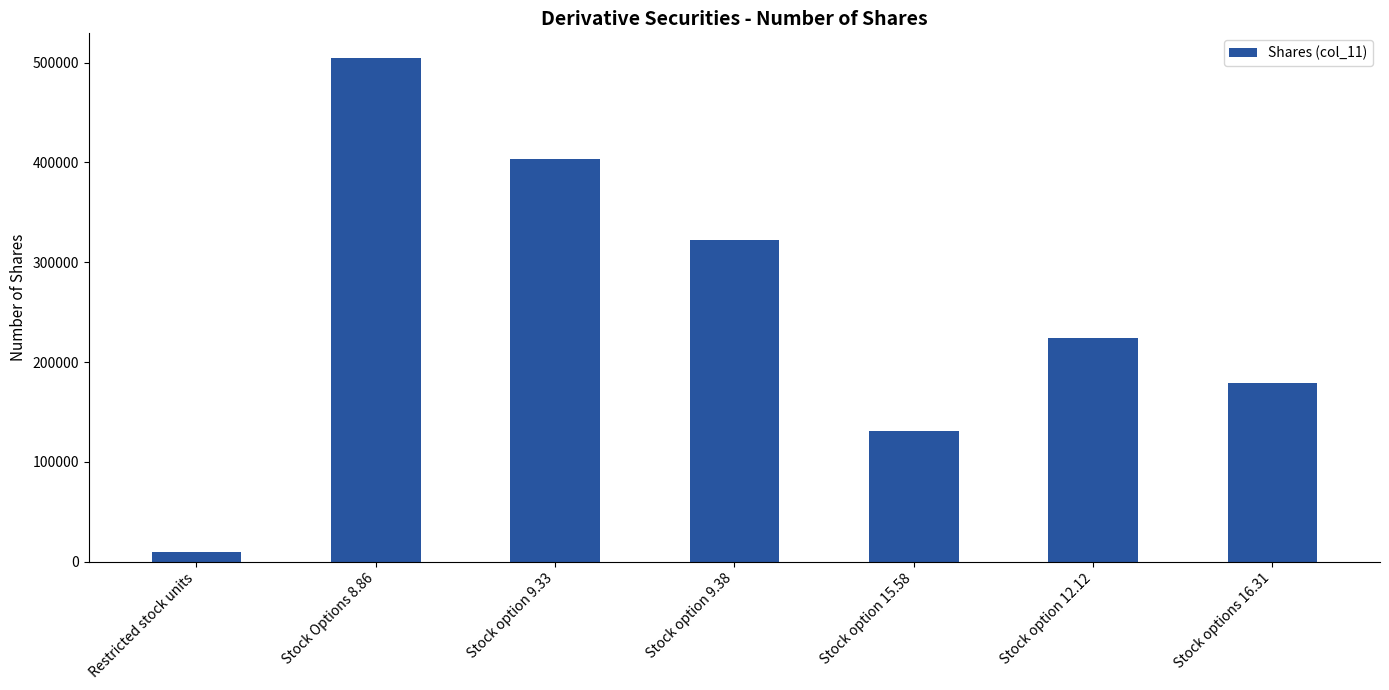

Where is the data nearest to the value 257108?

Stock option 12.12